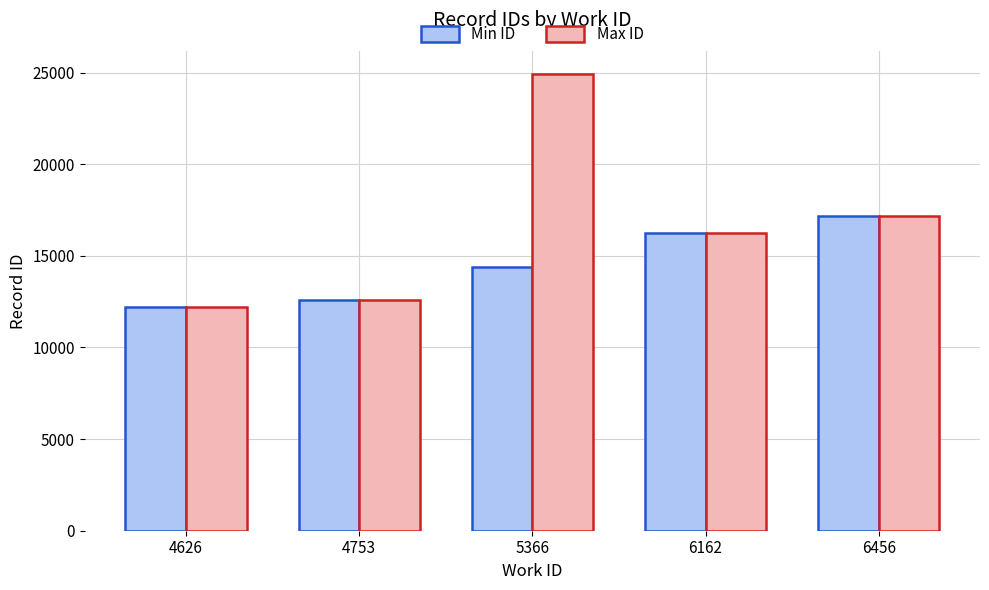

How many distinct data groups are displayed?

2